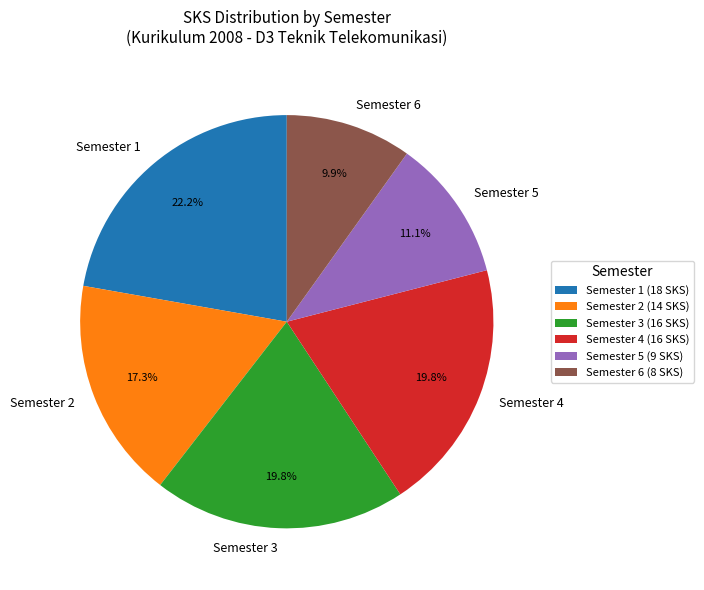

Approximately how many times larger is the value at Semester 4 compared to Semester 5?

1.8